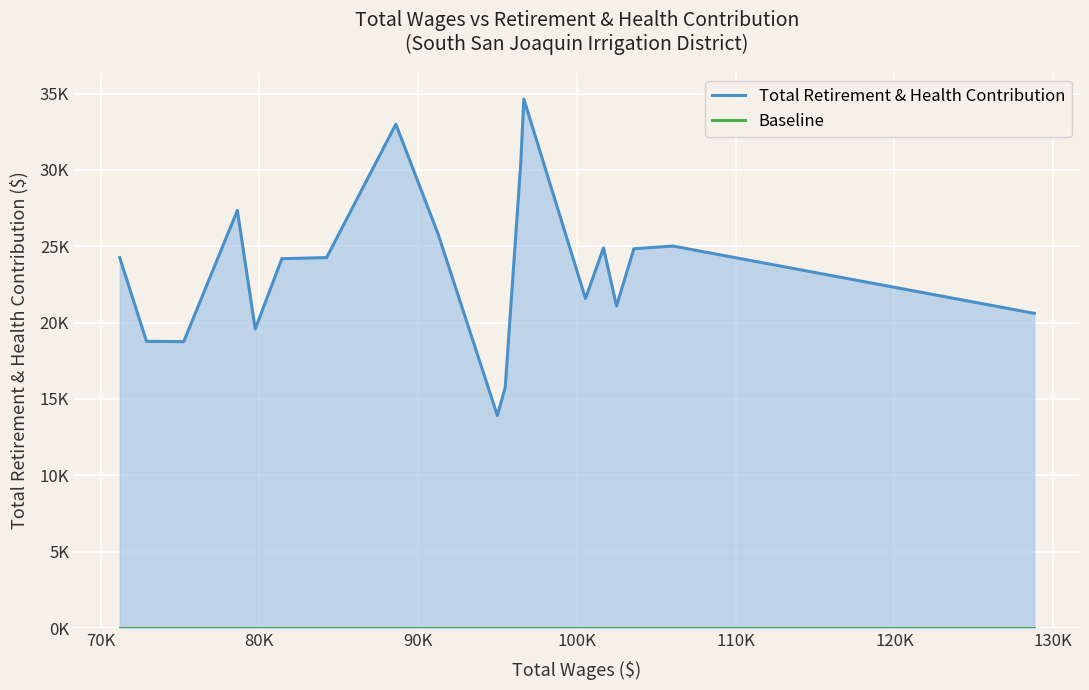

The Total Retirement & Health Contribution series shows 43945 at 130K. True or false?

False